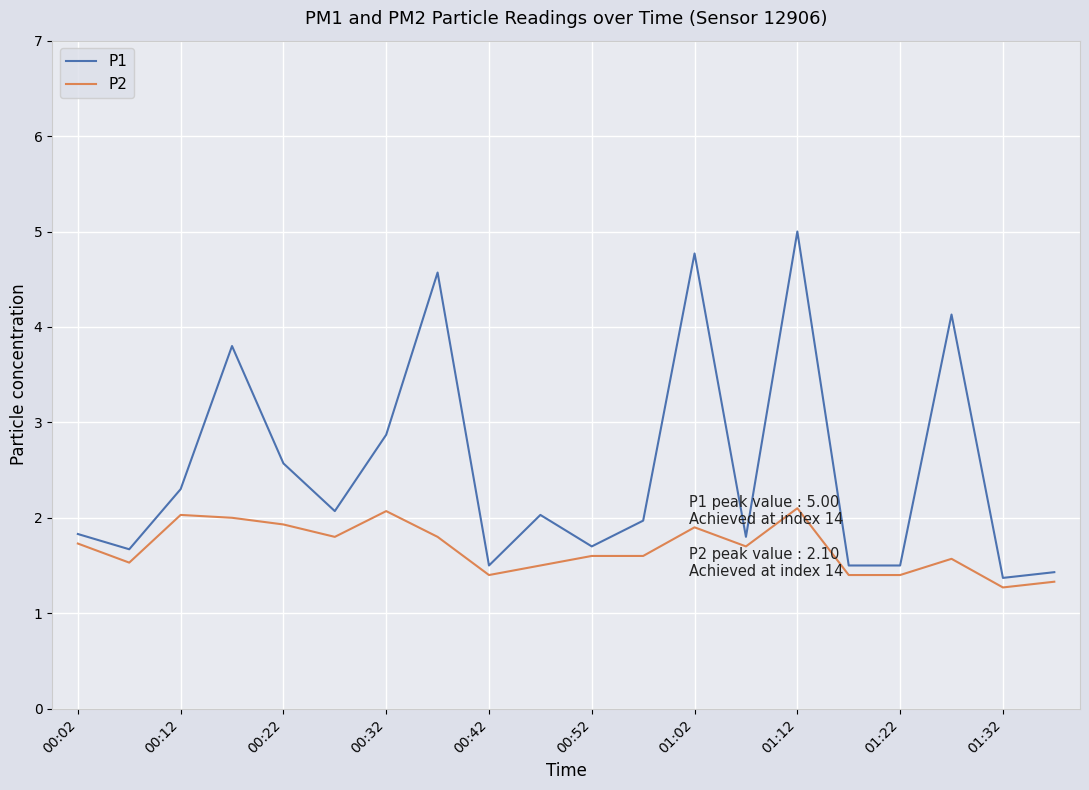

What is the smallest value displayed?

1.3